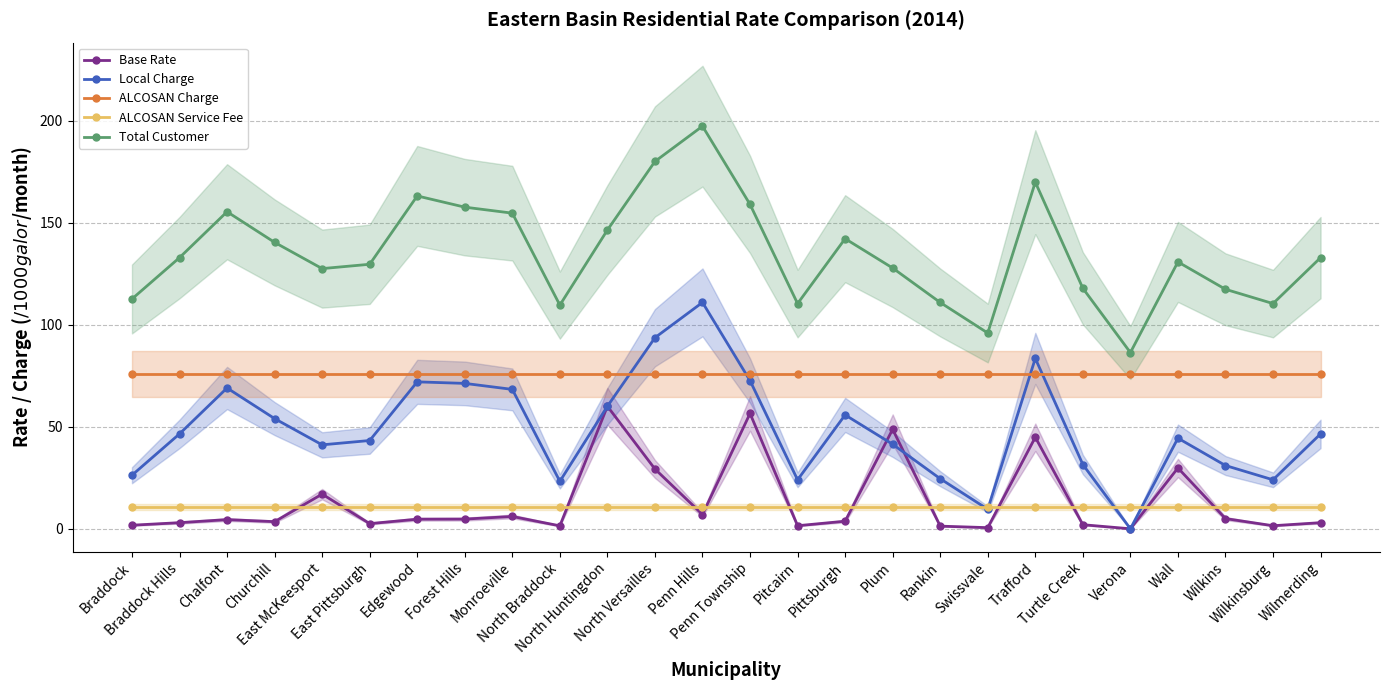

At which label does Base Rate first exceed 4?

Chalfont